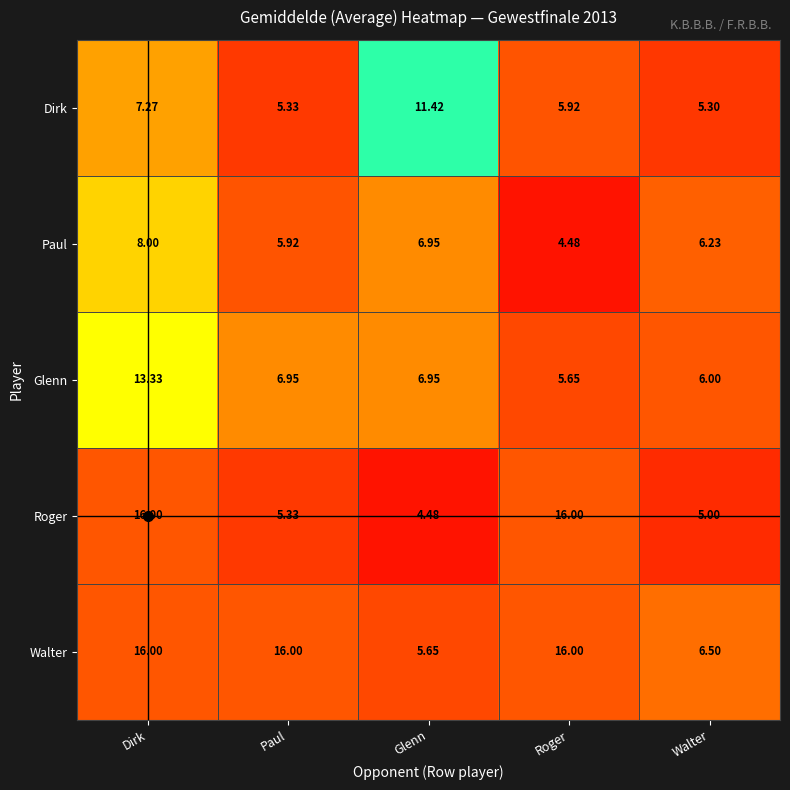

Which series changed the most between Dirk and Paul?

Roger